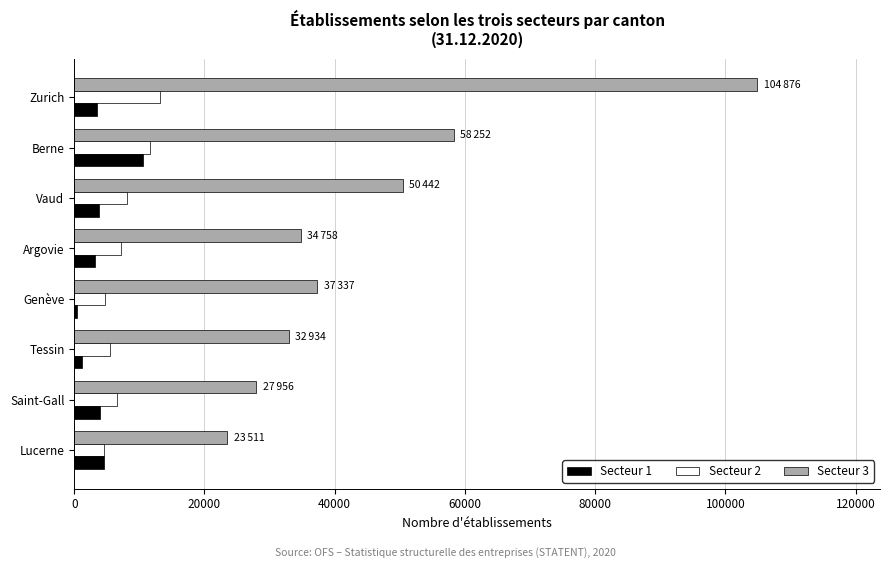

What is the lowest value of the Secteur 1 series?

416